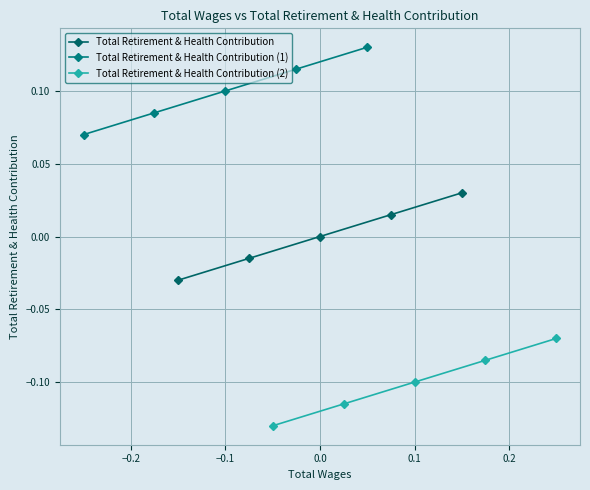

True or false: Total Retirement & Health Contribution has more than 2 points higher than both neighbors.

False